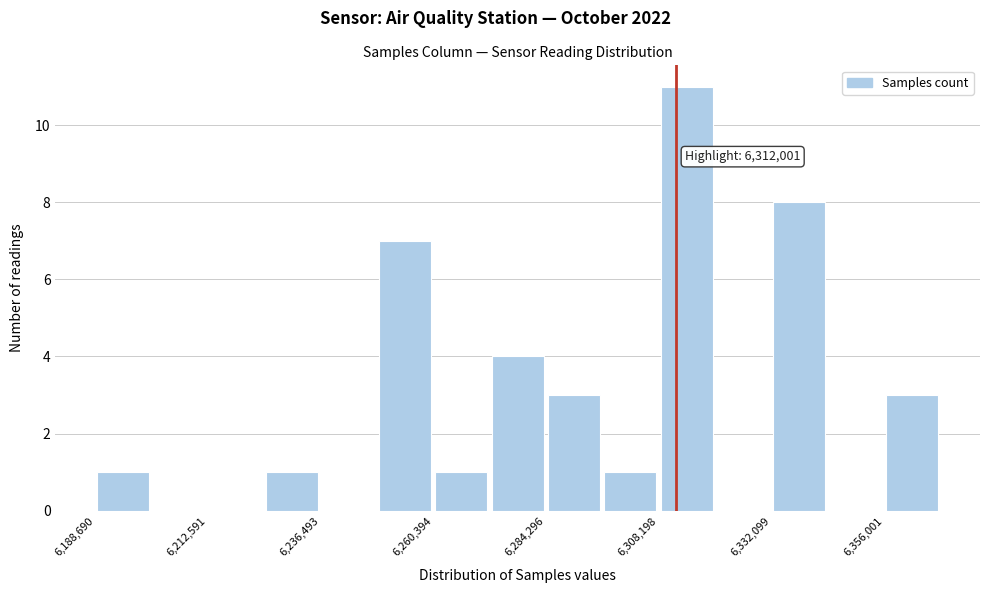

Around what value on the x-axis is the tallest bar? Give the approximate position of its centre, as read against the axis.

6315000